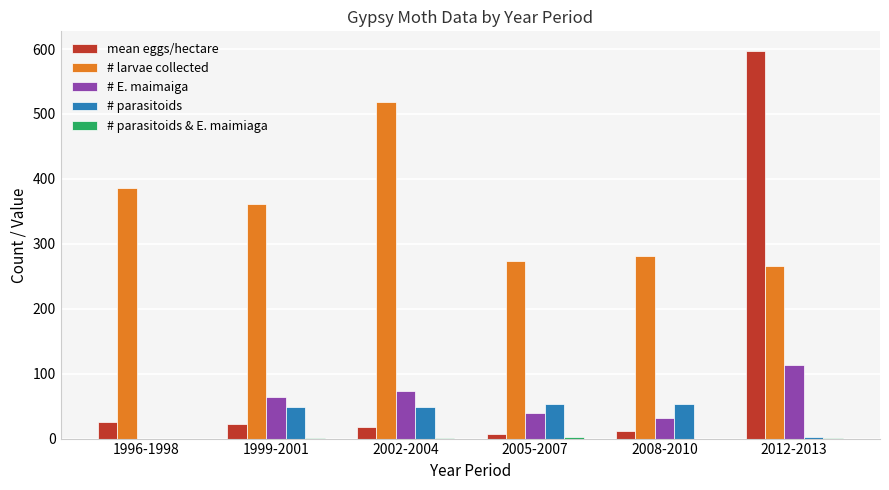

Is it true that # parasitoids equals 29.4 at 1996-1998?

False